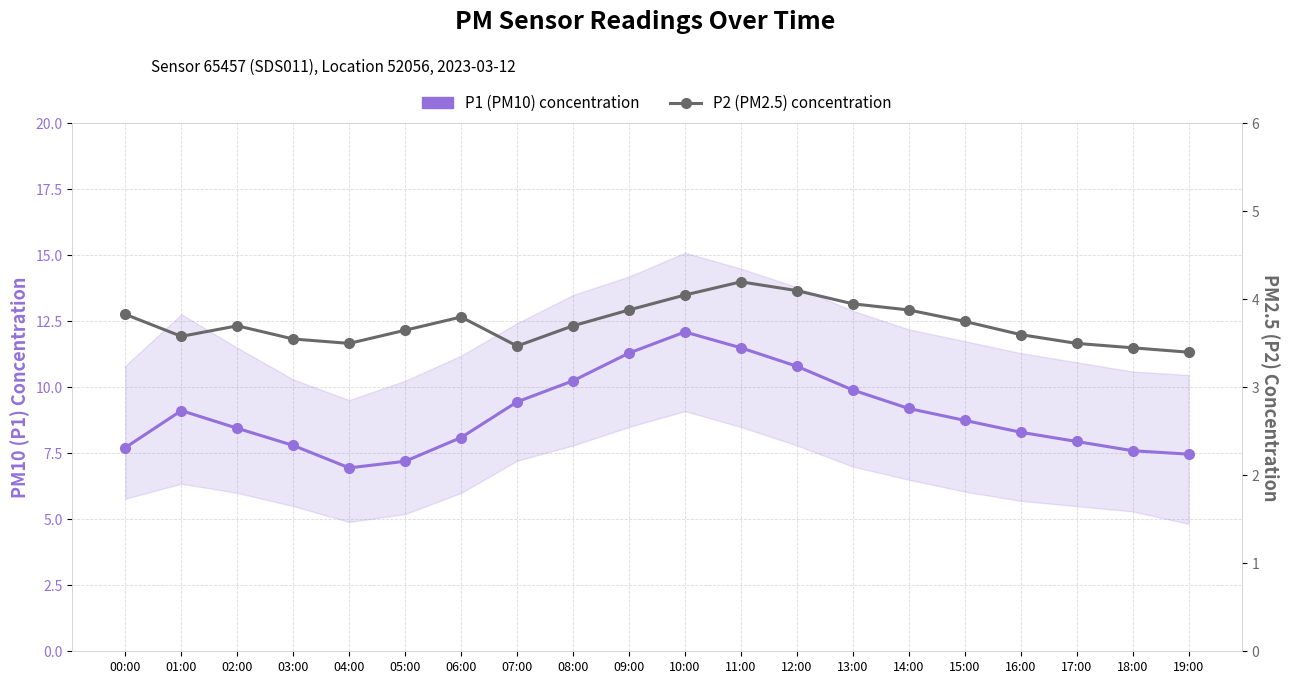

Where is P2 (PM2.5) concentration nearest to the value 3?

19:00